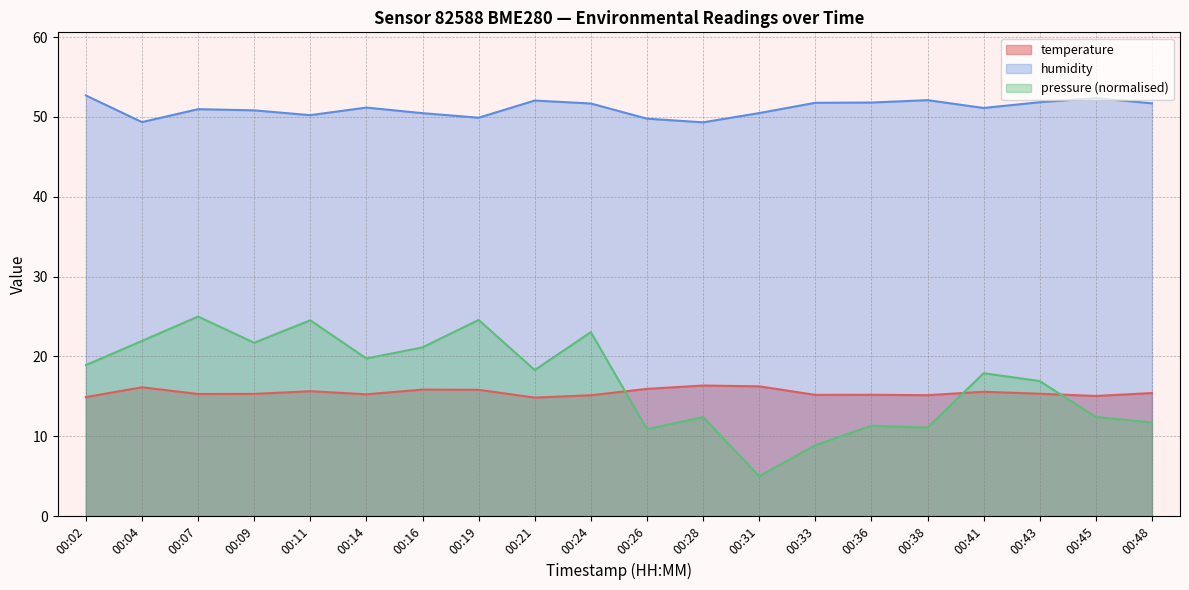

Which series has the largest total across all categories?

humidity